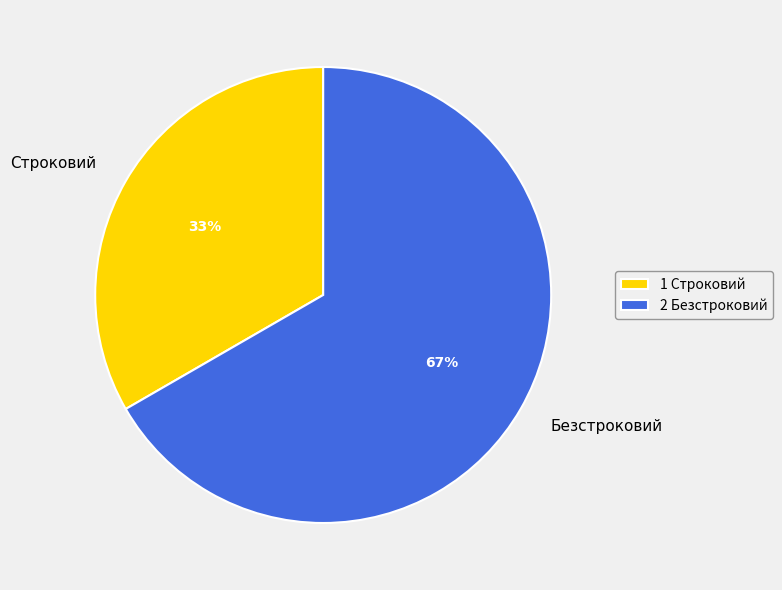

Combined, do Строковий and Безстроковий account for over 50%?

Yes